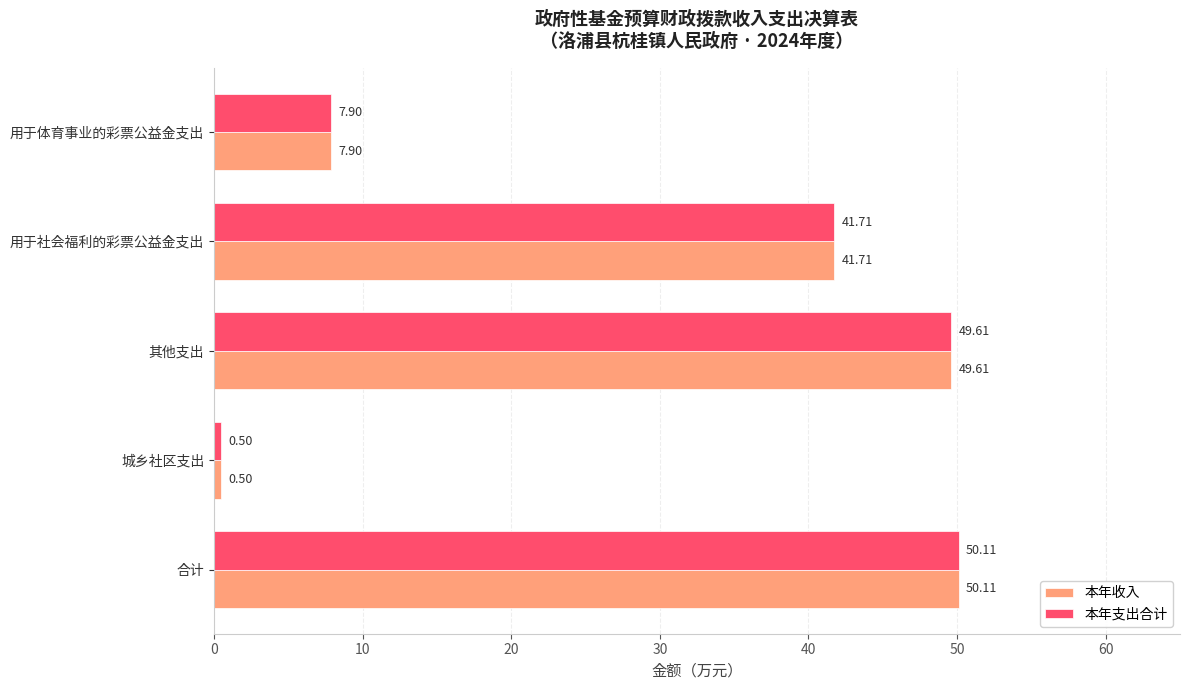

At which label does 本年支出合计 reach its minimum?

城乡社区支出